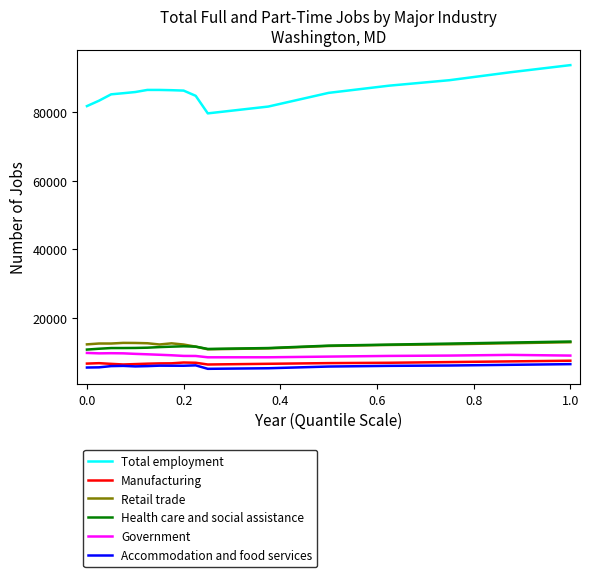

True or false: Total employment and Manufacturing cross at least once.

False